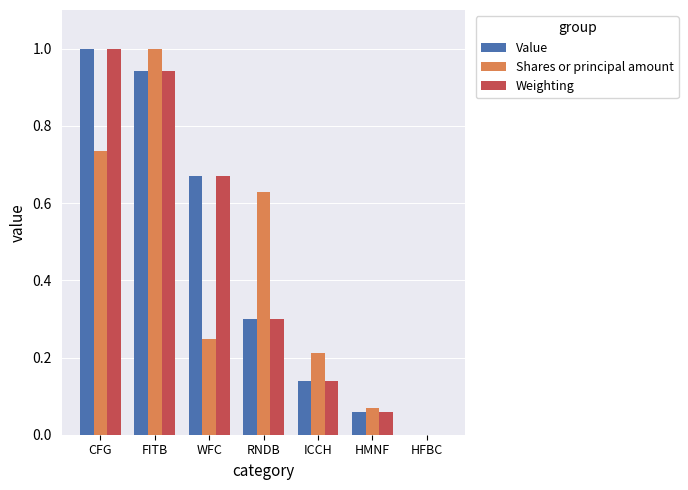

What is the sum of all Value values?

3.1